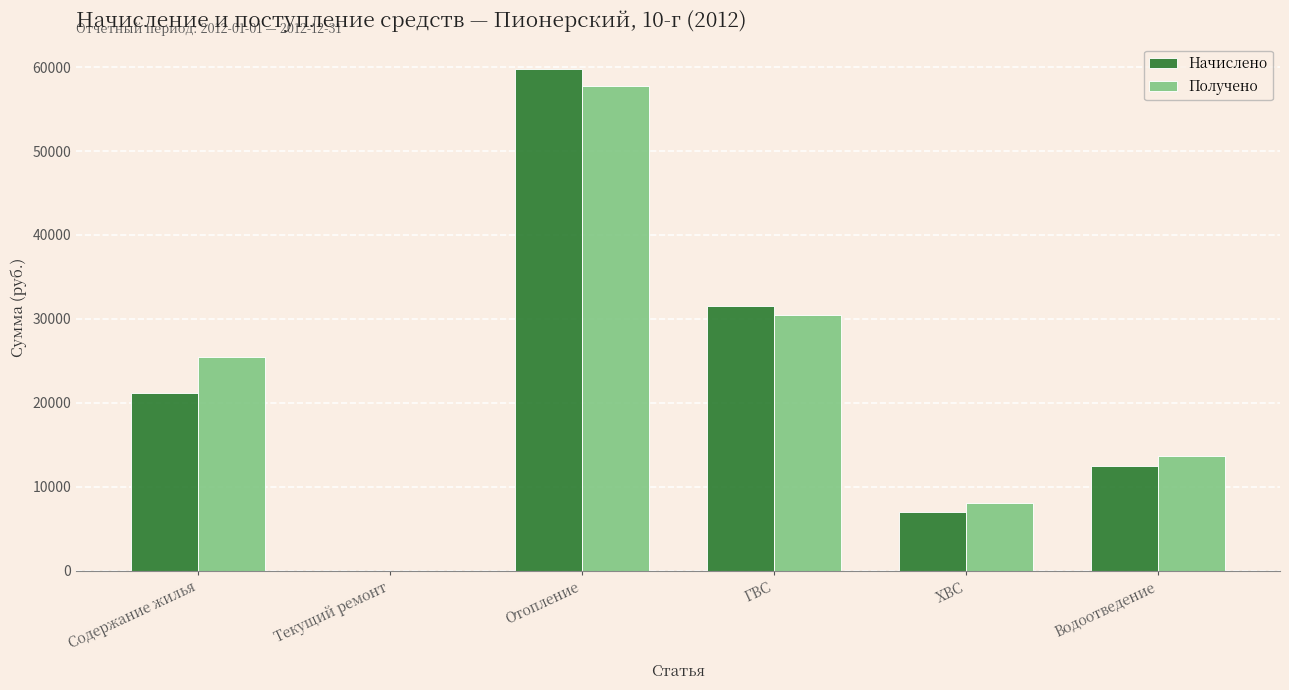

What value does the Начислено series have at ГВС?

31493.0